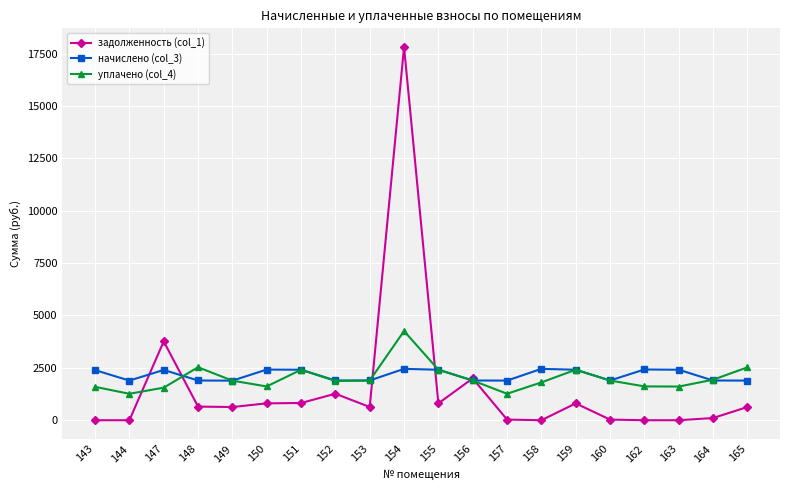

Which series has the largest range (max minus min)?

задолженность (col_1)